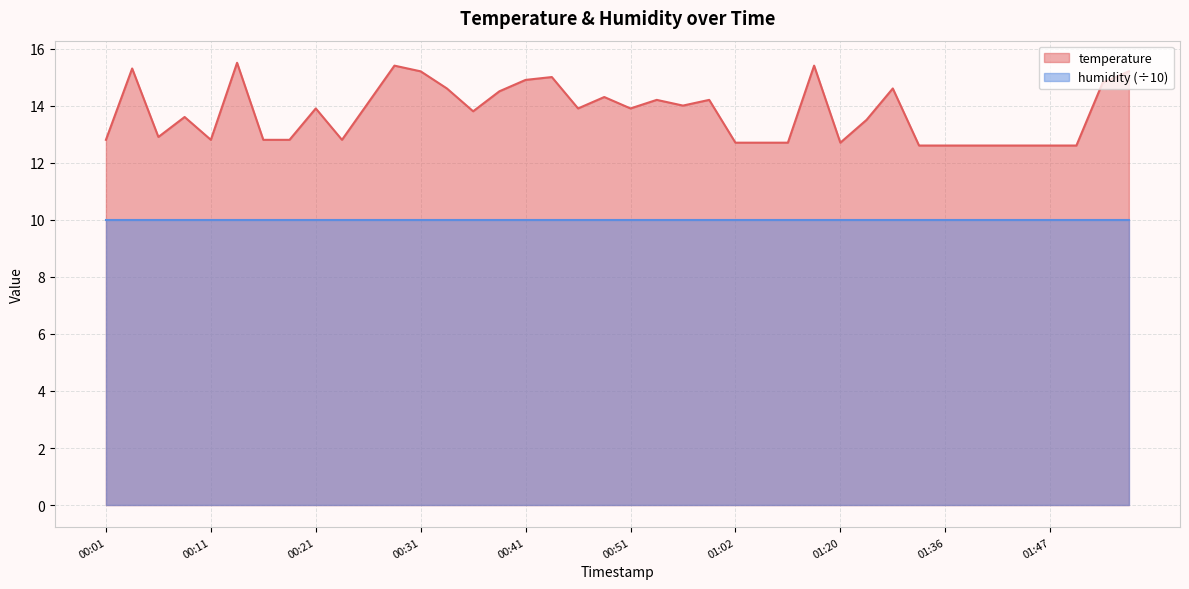

What is the approximate value at 00:49?

14.3